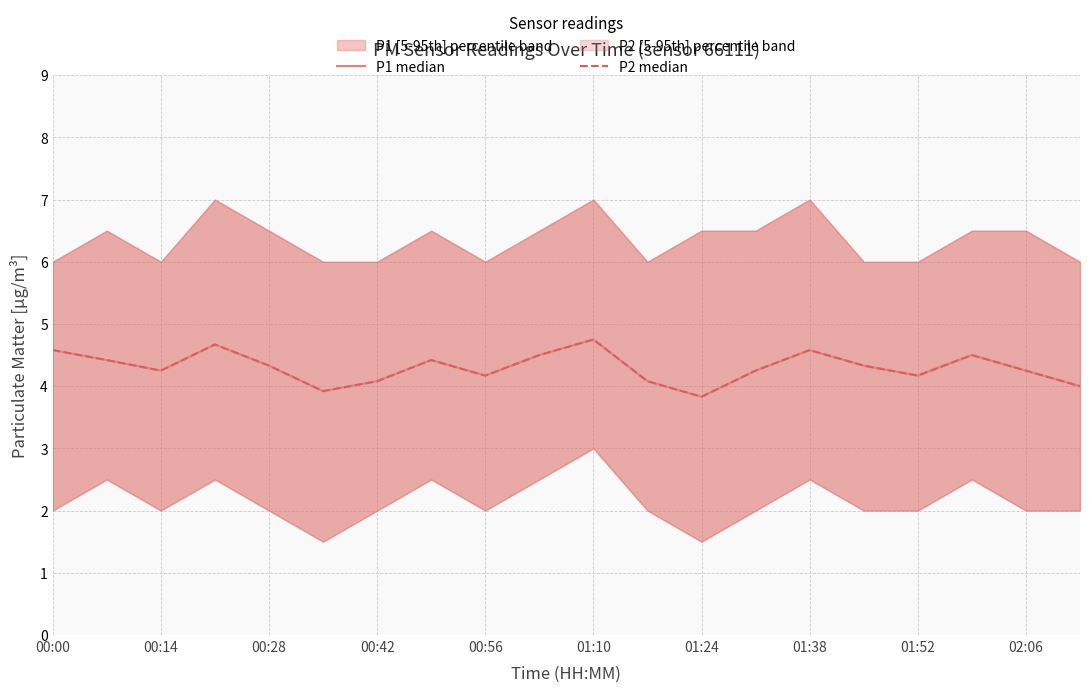

How many interior local valleys does the P2 median series have?

5